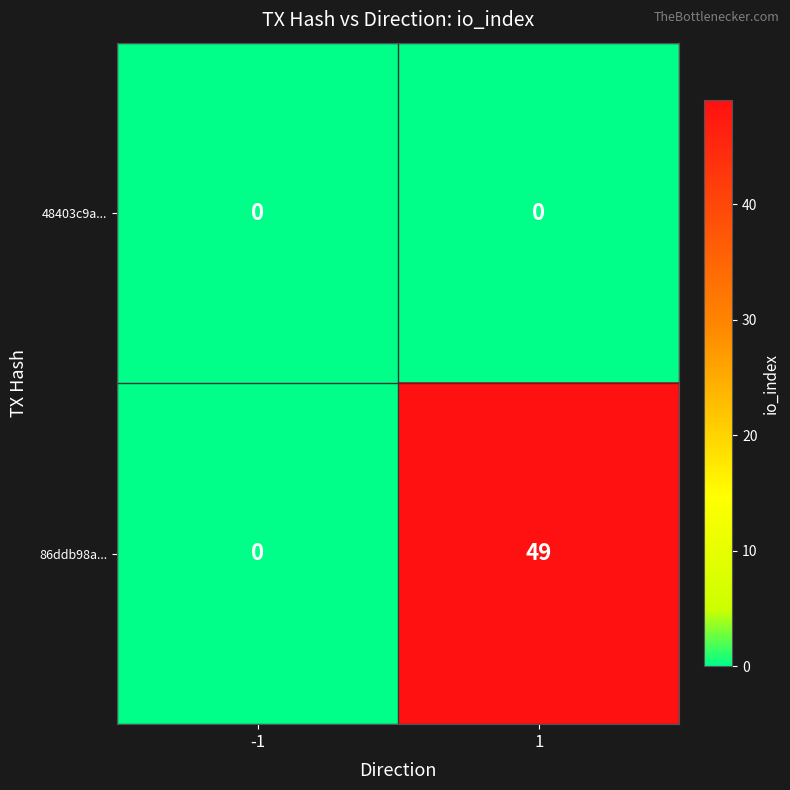

Reading right to left, transcribe all the data shown in this chart.

48403c9a...: 1=0	-1=0
86ddb98a...: 1=49	-1=0